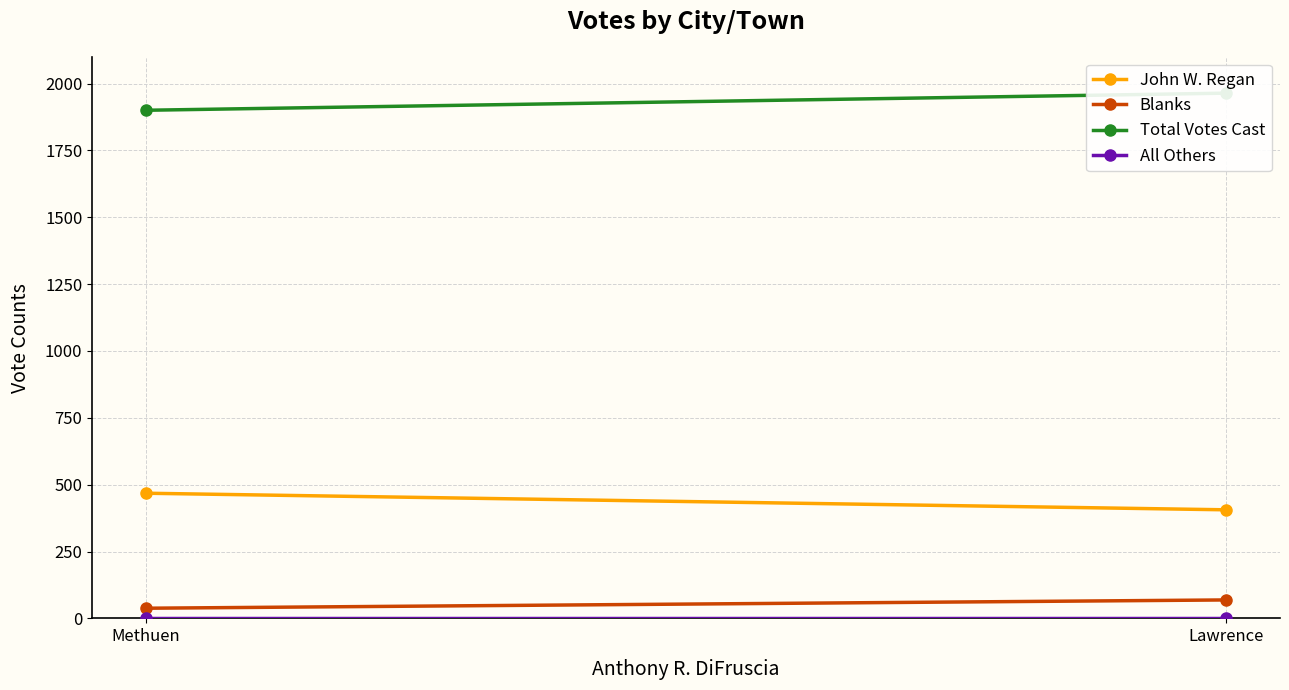

Which series has the largest range (max minus min)?

Total Votes Cast